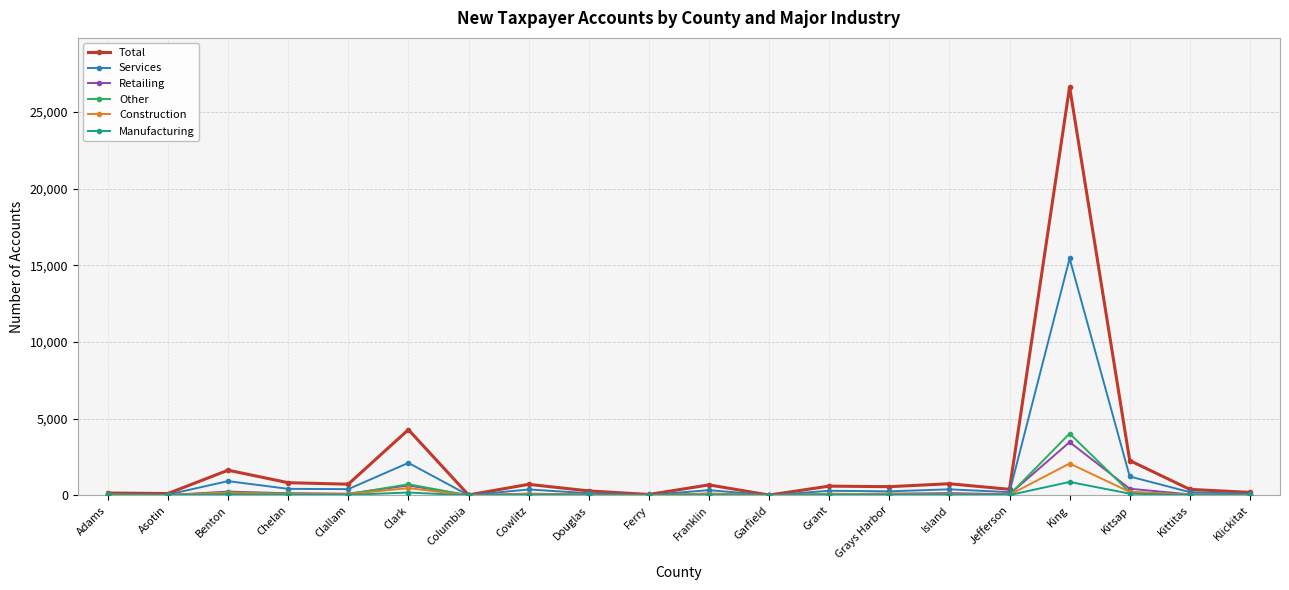

How many data points in Construction are less than 66?

10